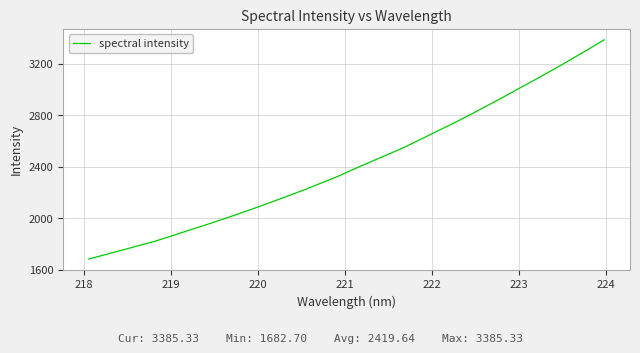

What is the difference between the maximum and minimum values?

1702.6